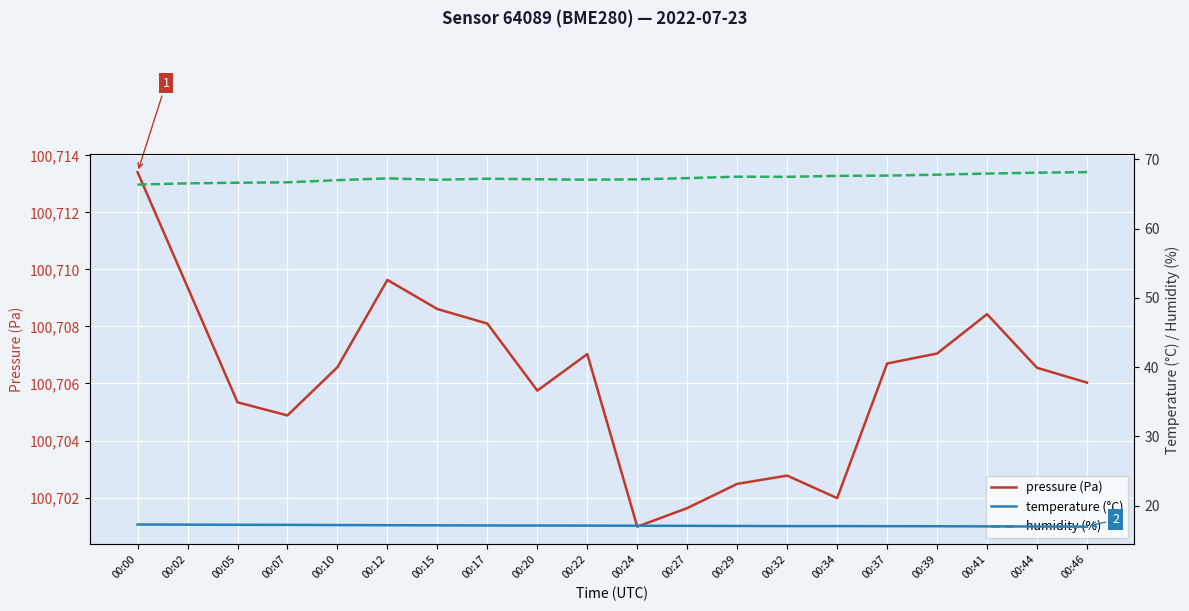

Which category has the highest value across all series?

00:00